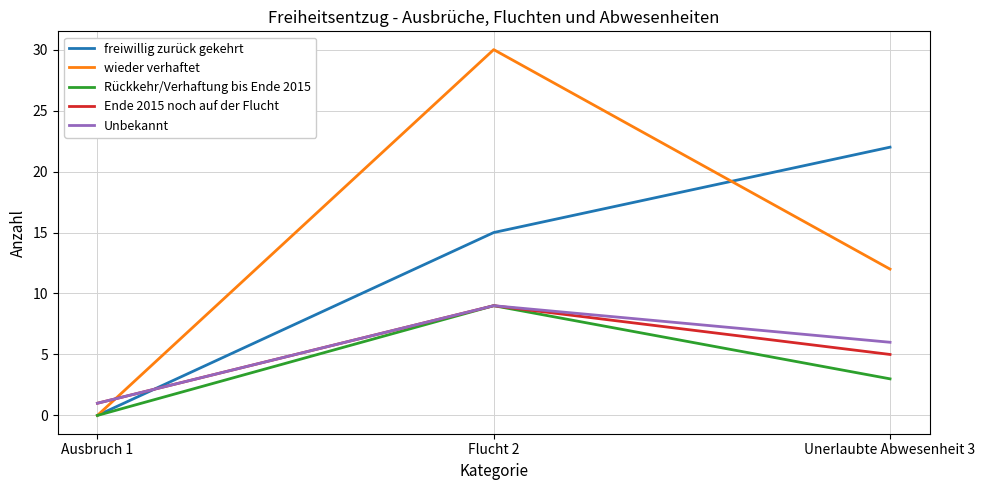

Is the value of freiwillig zurück gekehrt at Ausbruch 1 greater than the value of Ende 2015 noch auf der Flucht at Ausbruch 1?

No